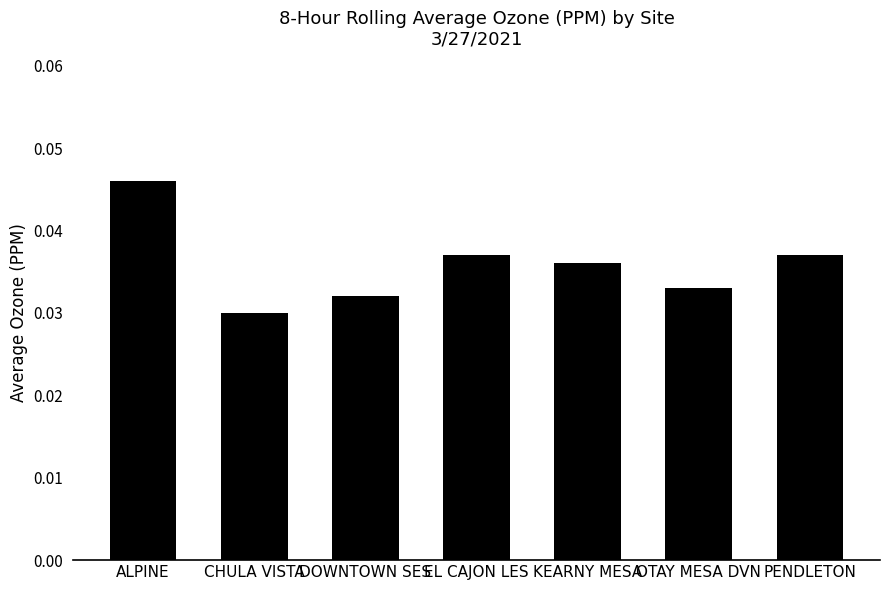

Which has a higher value, OTAY MESA DVN or PENDLETON?

PENDLETON